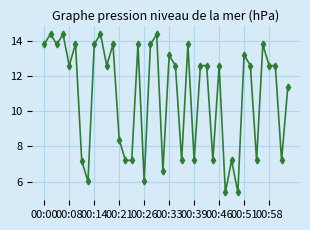

What is the value of the 3rd point from the left?

13.8